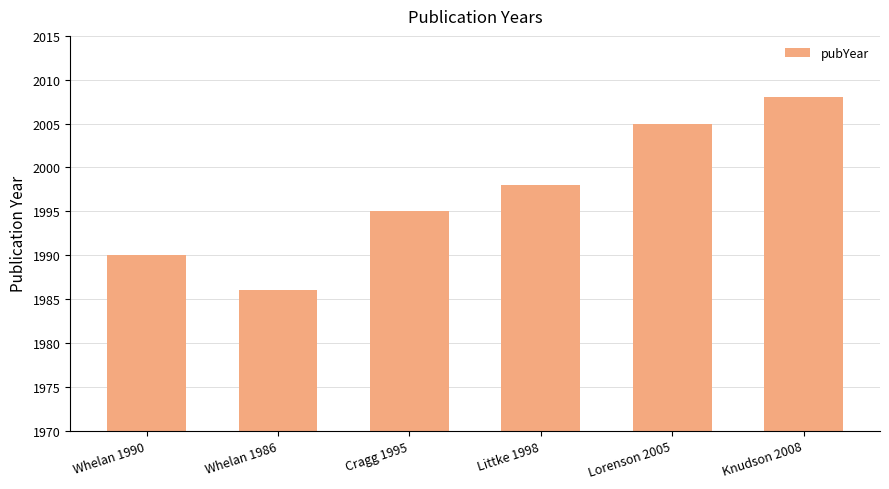

What is the difference between the maximum and minimum values?

22